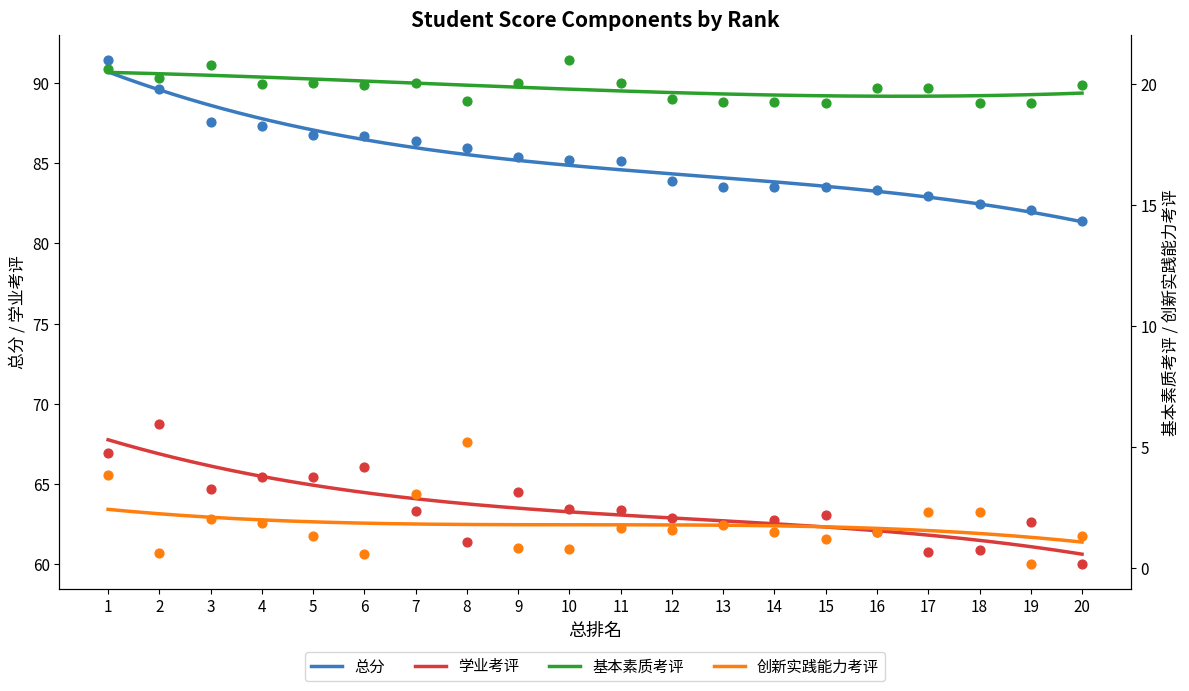

What are all the series names shown in the legend?

总分, 学业考评, 基本素质考评, 创新实践能力考评